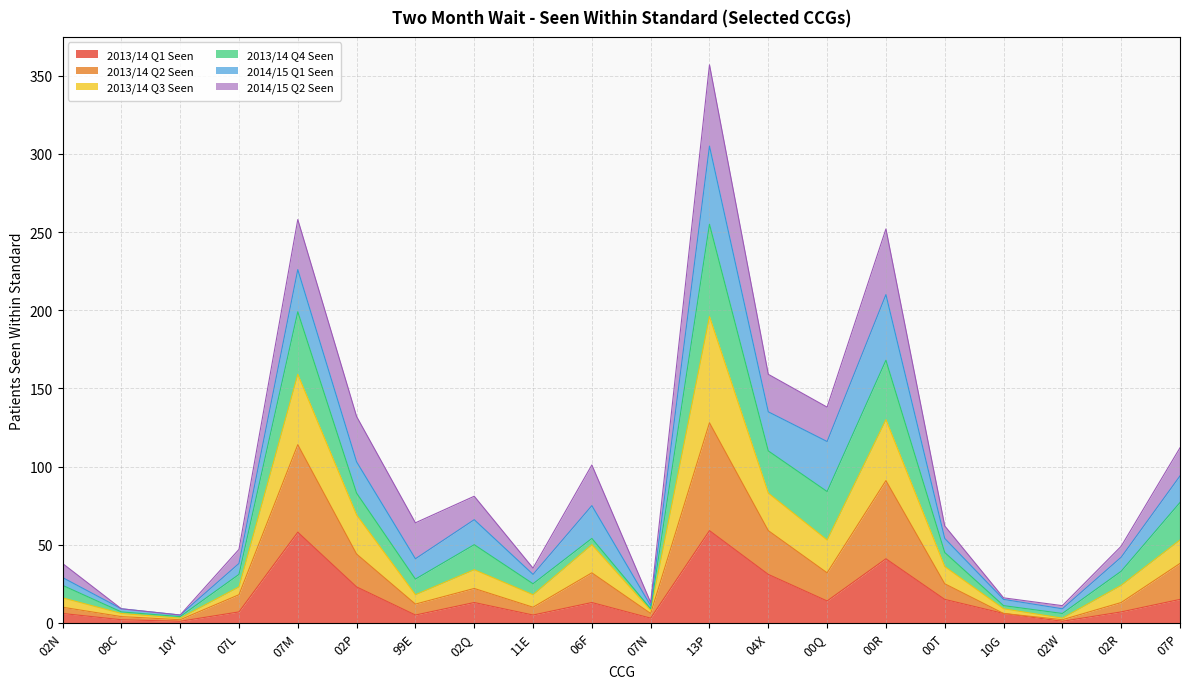

Is it true that 2013/14 Q1 Seen equals 14 at 00Q?

True